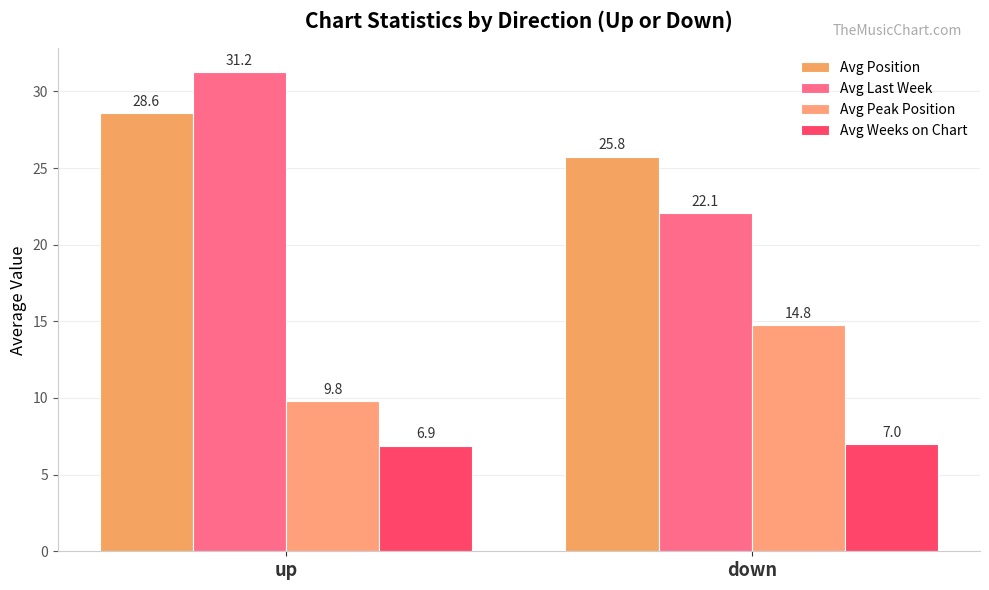

Does the chart contain stacked bars?

No